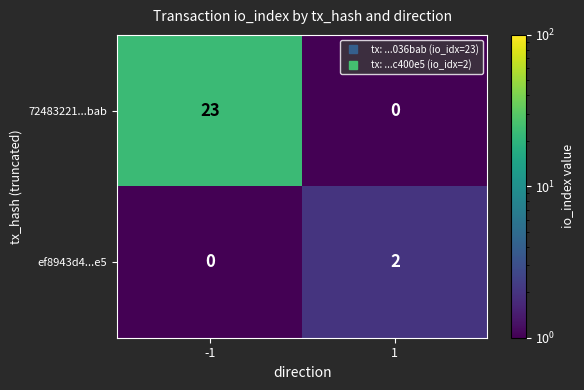

Which series has the largest total across all categories?

72483221...bab